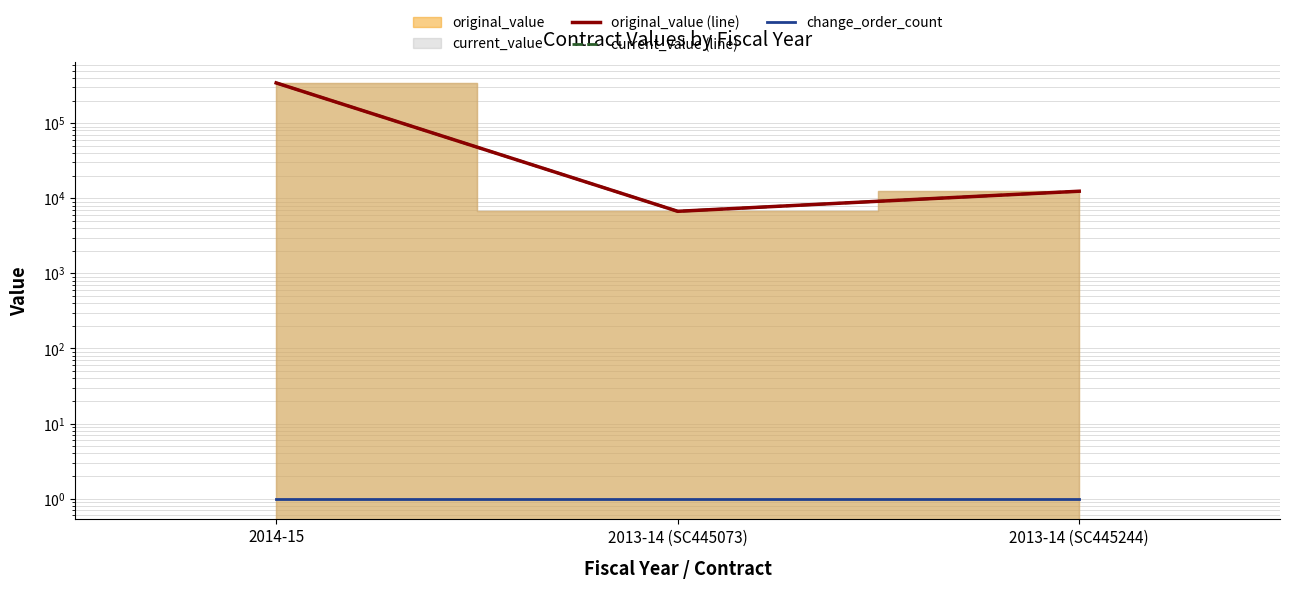

What is the label of the 1st point from the left?

2014-15